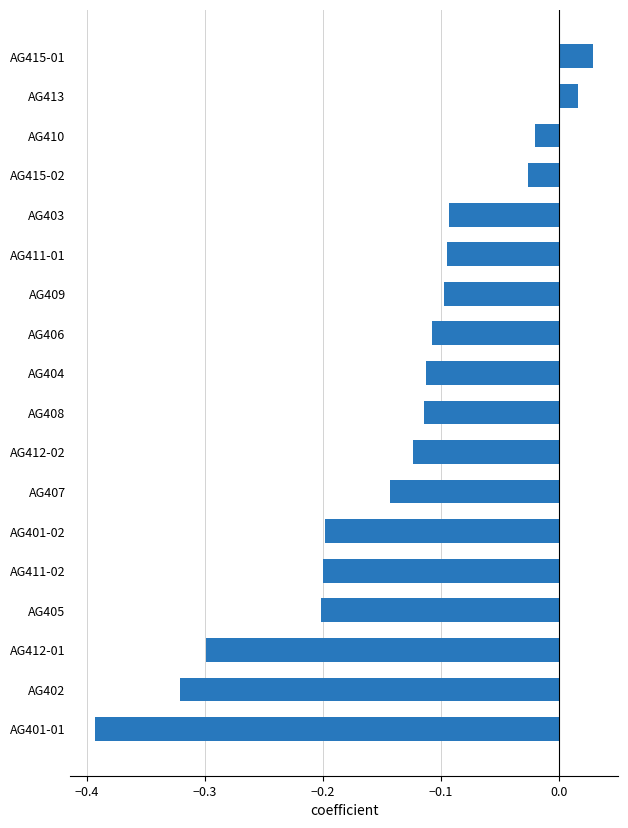

What is the sum of the values at 13 and −0.2?

-0.4